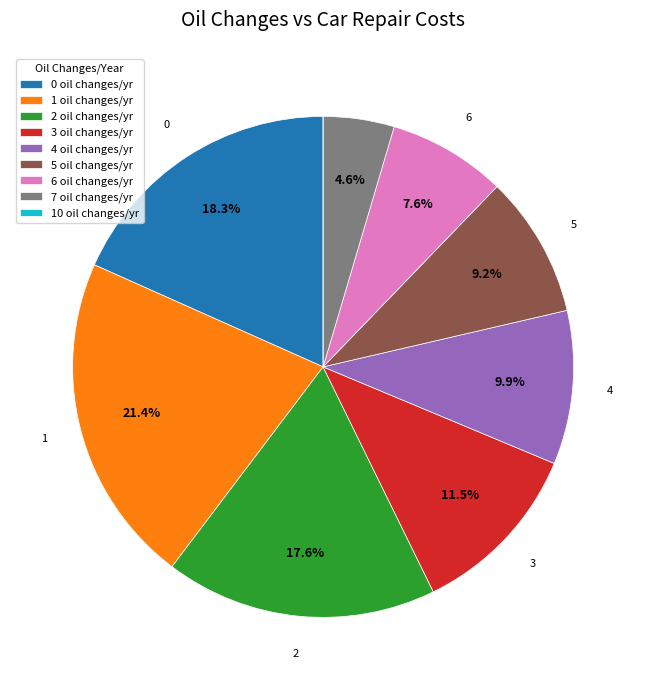

Between 3 oil changes/yr and 7 oil changes/yr, which is larger?

3 oil changes/yr